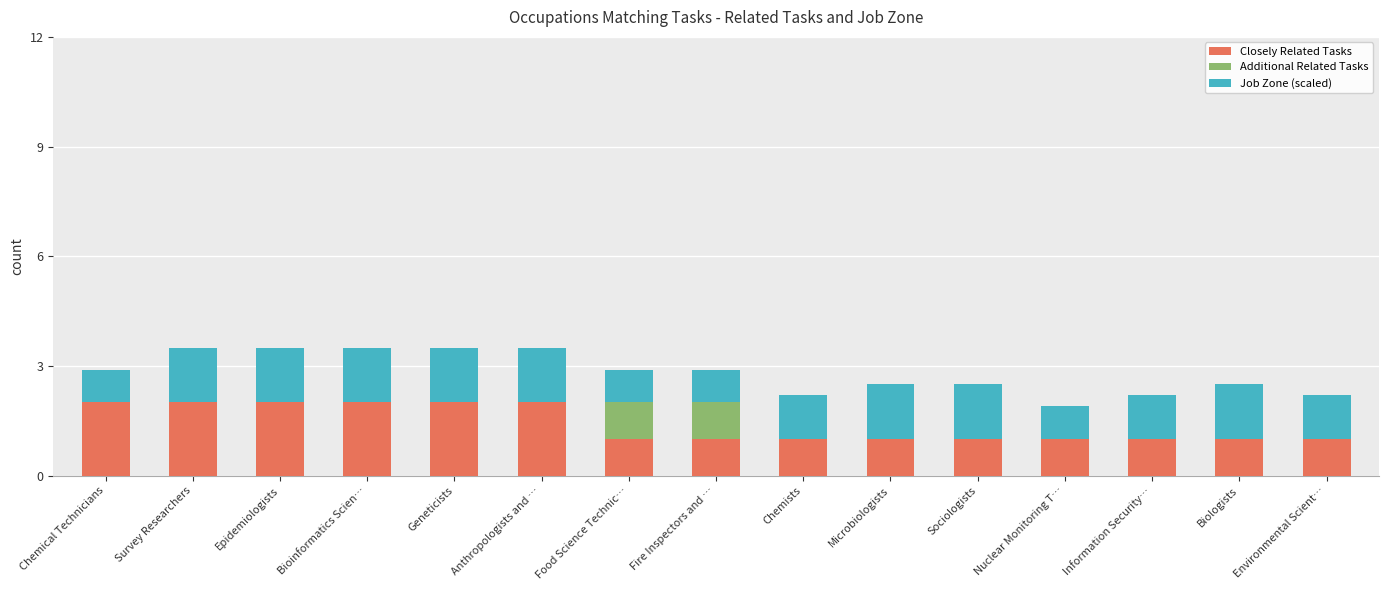

What is the approximate value of Closely Related Tasks at Nuclear Monitoring T…?

1.0